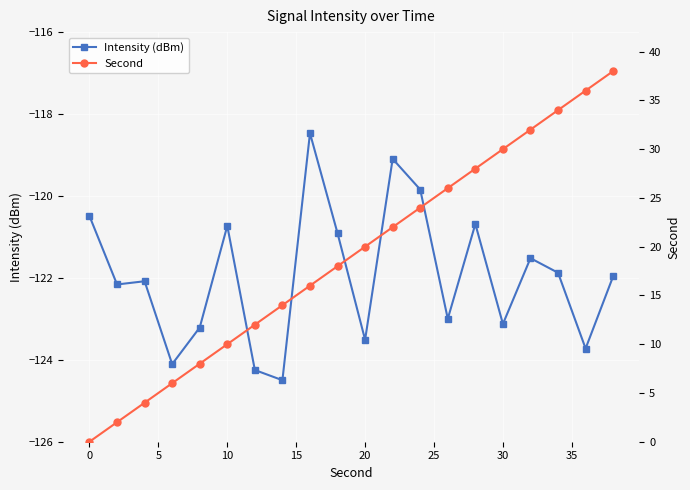

Which series has the largest total across all categories?

Second